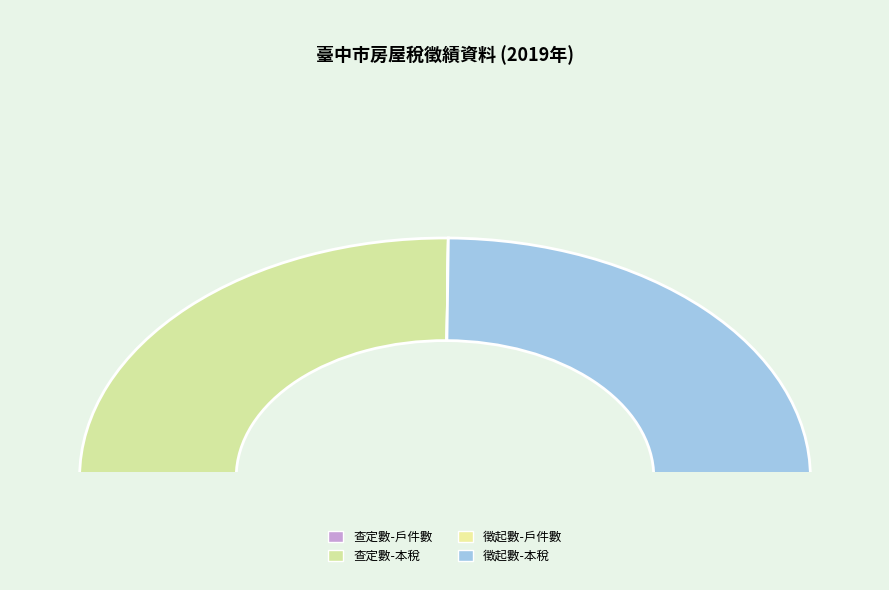

True or false: 房屋稅徵績-徵起數-戶(件)數(滯納期滿)(單位:件) accounts for 1% of the total.

False